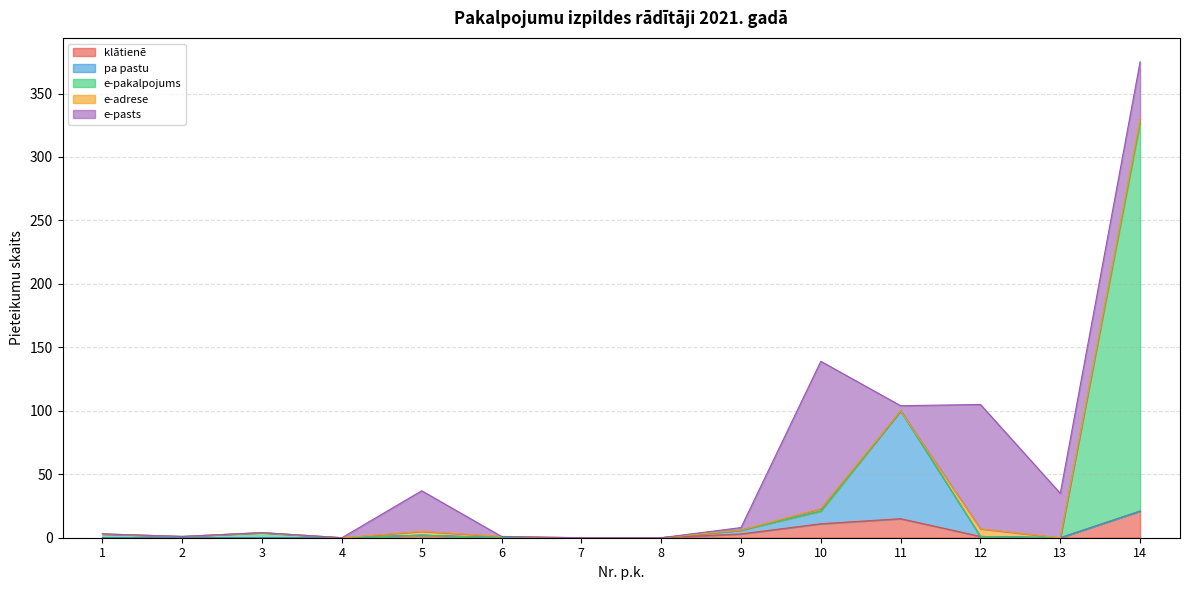

Between which two adjacent categories do klātienē and e-adrese first intersect?

11 and 12